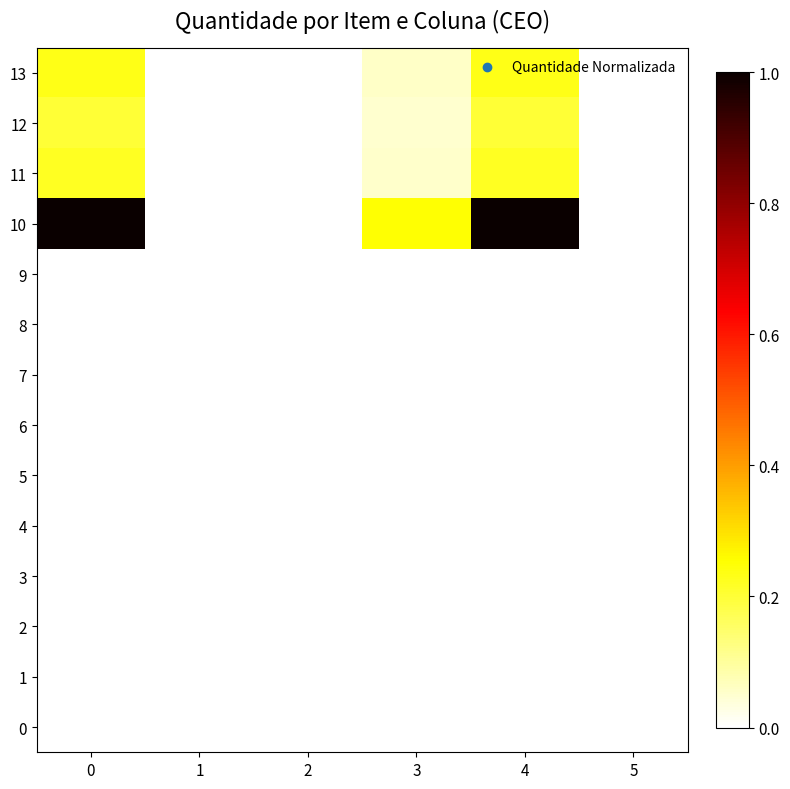

Reading left to right, list all the values displayed in this chart.

0: 0=0.0	1=0.0	2=0.0	3=0.0	4=0.0	5=0.0
1: 0=0.0	1=0.0	2=0.0	3=0.0	4=0.0	5=0.0
2: 0=0.0	1=0.0	2=0.0	3=0.0	4=0.0	5=0.0
3: 0=0.0	1=0.0	2=0.0	3=0.0	4=0.0	5=0.0
4: 0=0.0	1=0.0	2=0.0	3=0.0	4=0.0	5=0.0
5: 0=0.0	1=0.0	2=0.0	3=0.0	4=0.0	5=0.0
6: 0=0.0	1=0.0	2=0.0	3=0.0	4=0.0	5=0.0
7: 0=0.0	1=0.0	2=0.0	3=0.0	4=0.0	5=0.0
8: 0=0.0	1=0.0	2=0.0	3=0.0	4=0.0	5=0.0
9: 0=0.0	1=0.0	2=0.0	3=0.0	4=0.0	5=0.0
10: 0=1.0	1=0.0	2=0.0	3=0.2	4=1.0	5=0.0
11: 0=0.2	1=0.0	2=0.0	3=0.1	4=0.2	5=0.0
12: 0=0.2	1=0.0	2=0.0	3=0.1	4=0.2	5=0.0
13: 0=0.2	1=0.0	2=0.0	3=0.1	4=0.2	5=0.0